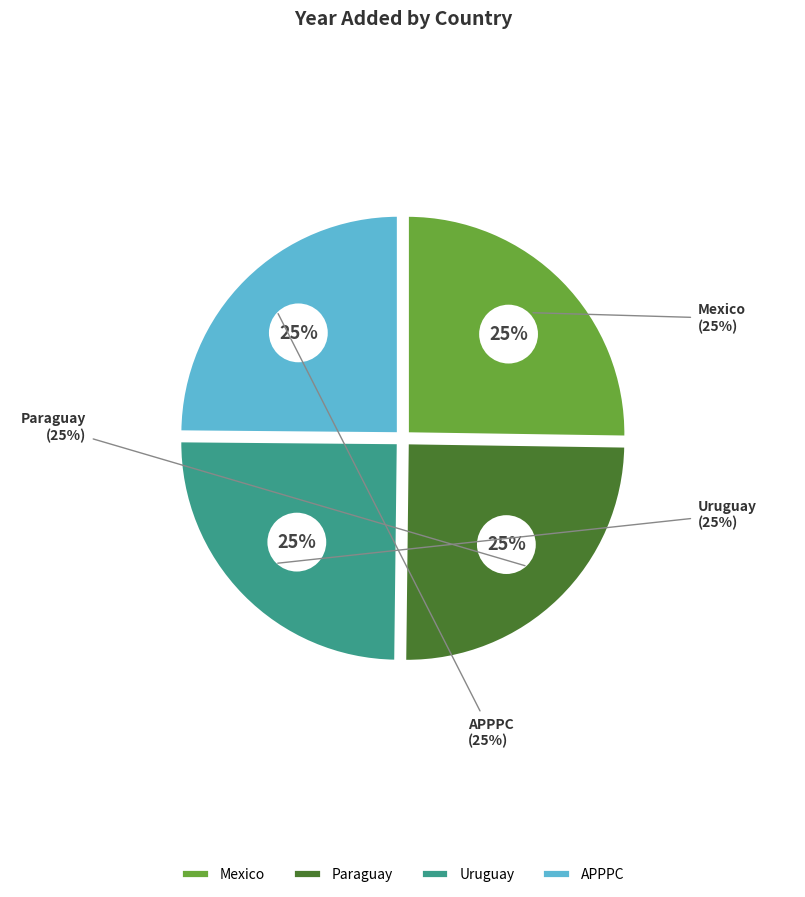

Combined, what portion of the pie is APPPC and Paraguay?

49.8%